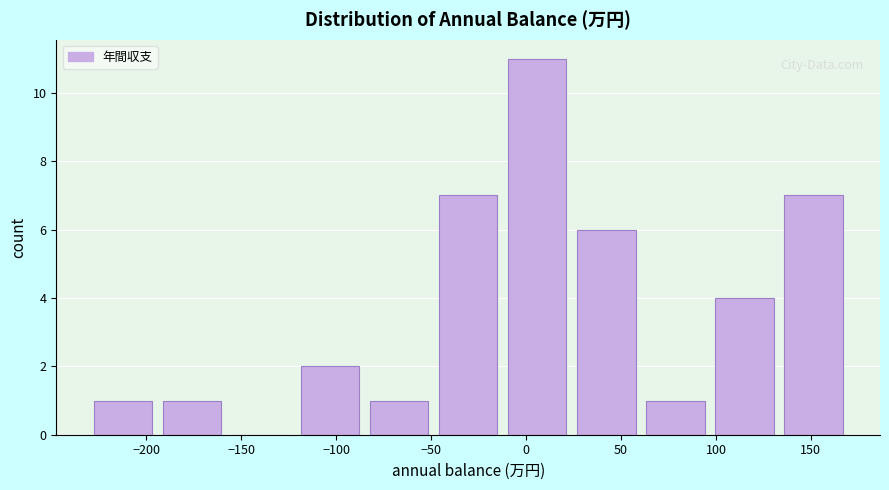

Reading left to right, transcribe this chart: for each bar, give the range it covers on the x-axis and its height. Neither the bar edges nor the heights are printed on the chart, so give them approximately, as read against the axes.

-230 to -190: 1
-190 to -155: 1
-155 to -120: 0
-120 to -80: 2
-80 to -45: 1
-45 to -10: 7
-10 to 25: 11
25 to 65: 6
65 to 100: 1
100 to 135: 4
135 to 170: 7